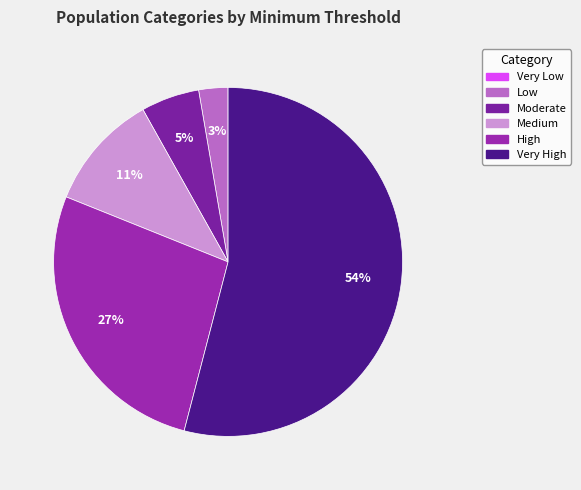

Is Moderate the majority of the pie?

No